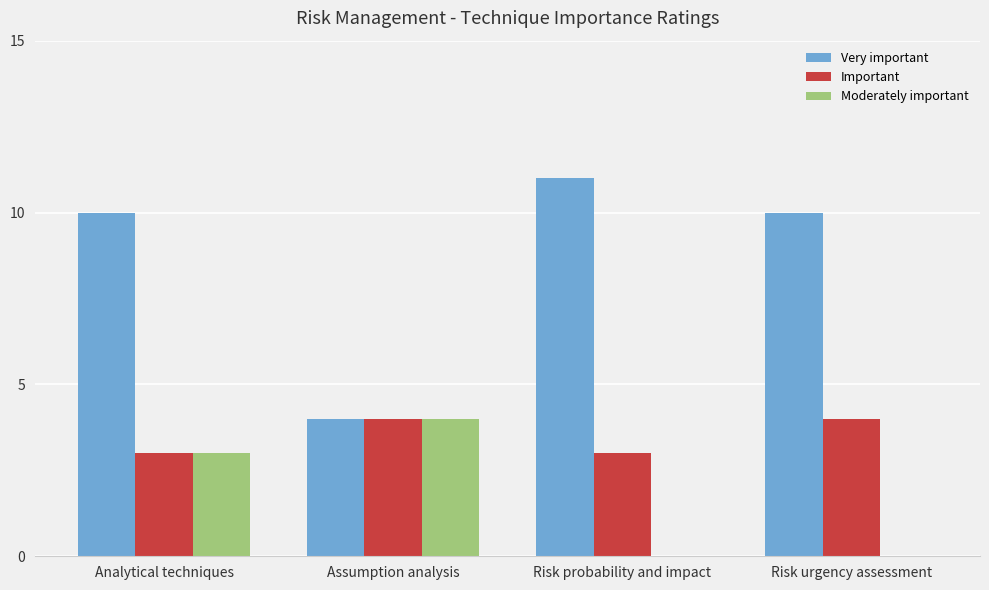

What are all the series names shown in the legend?

Very important, Important, Moderately important